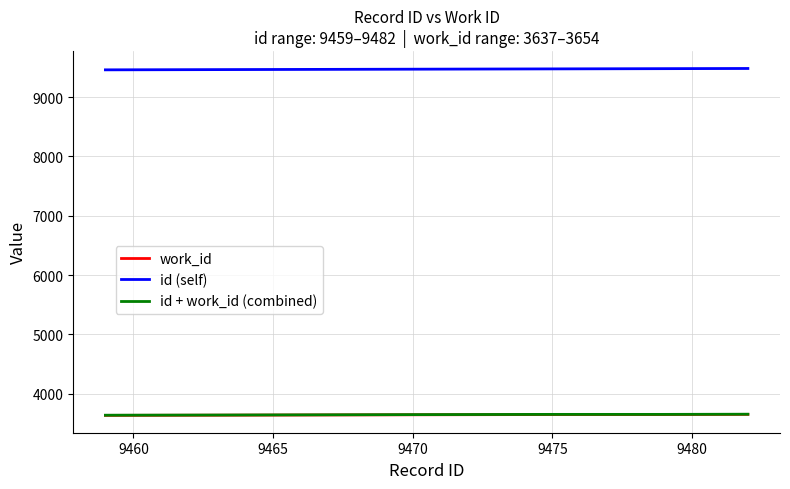

True or false: id (self) and id + work_id (combined) cross at least once.

False